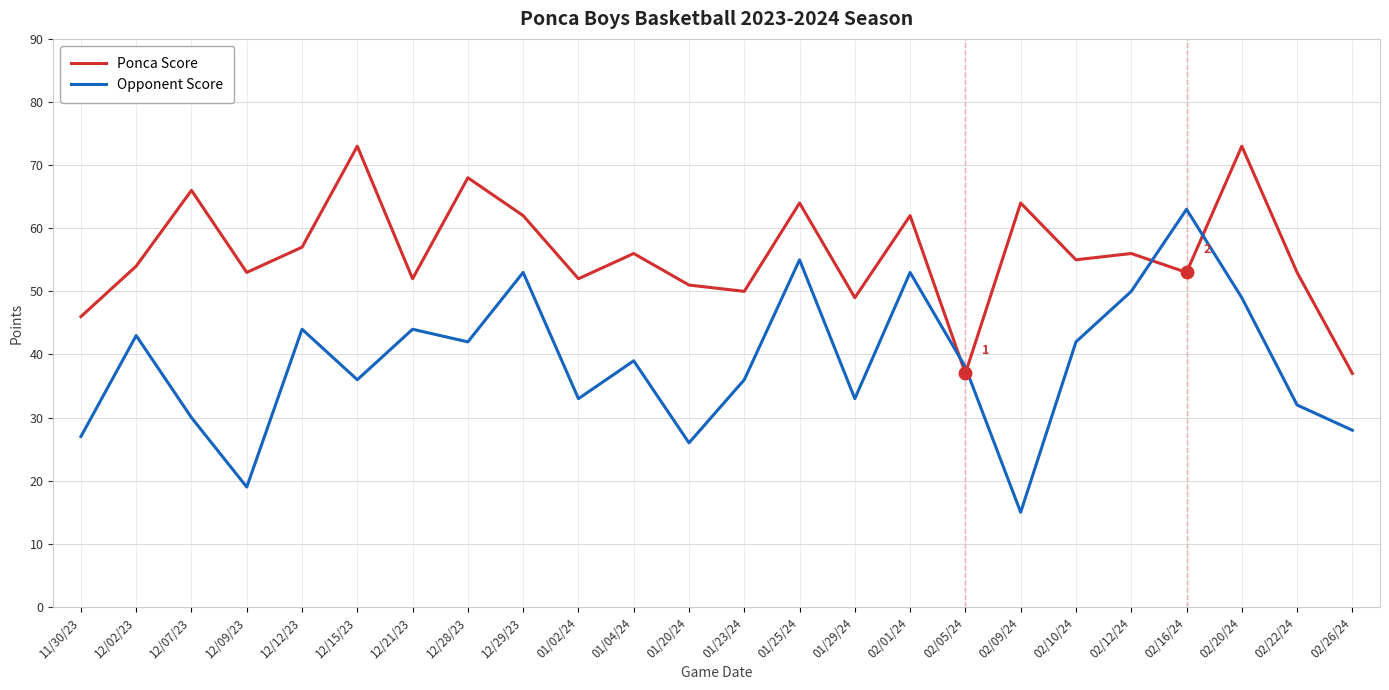

The Ponca Score series shows 62 at 02/01/24. True or false?

True